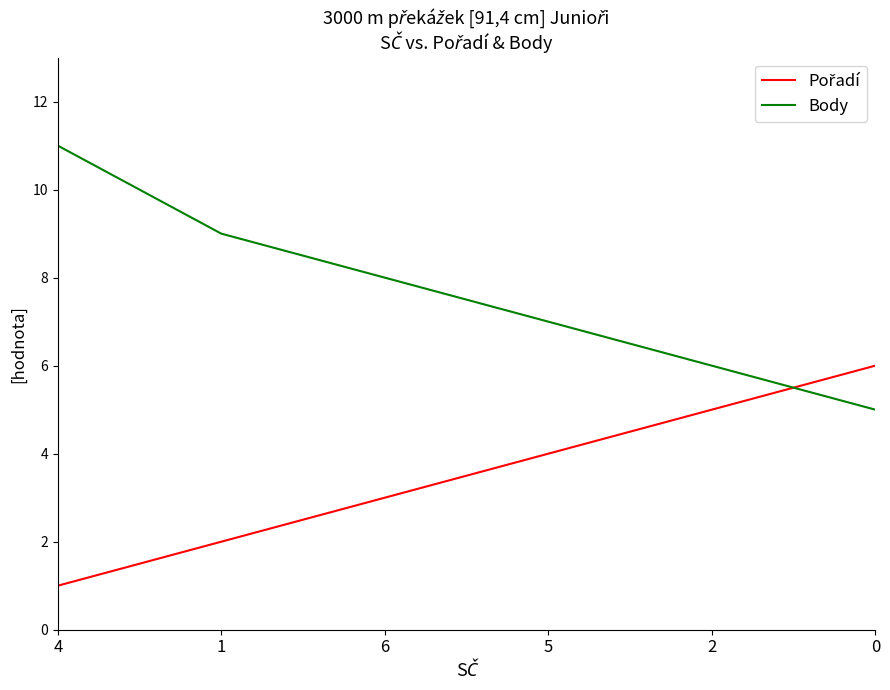

How many categories are shown in the chart?

6